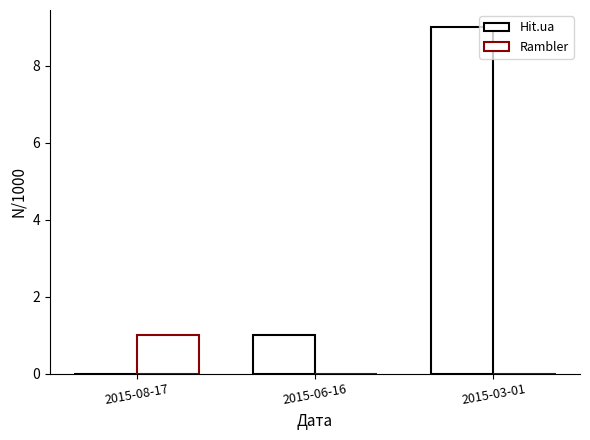

The value of Rambler at 2015-06-16 is 0. True or false?

True